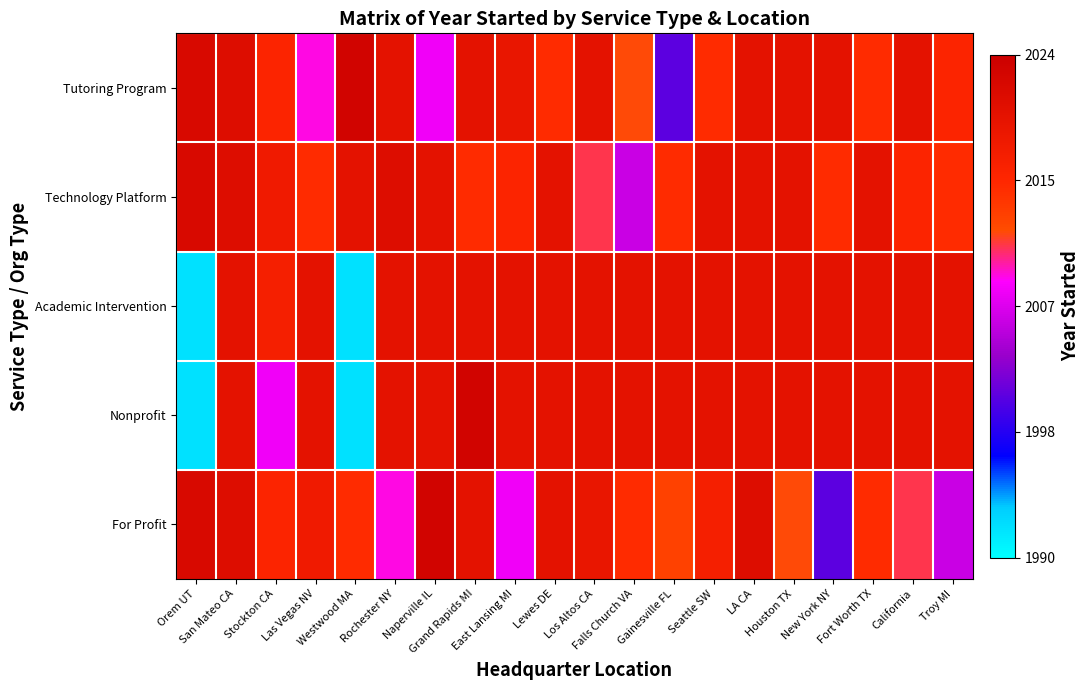

Reading right to left, extract all data points from this chart.

Tutoring Program: Troy MI=0.8	California=0.9	Fort Worth TX=0.7	New York NY=0.9	Houston TX=0.9	LA CA=0.9	Seattle SW=0.7	Gainesville FL=0.3	Falls Church VA=0.6	Los Altos CA=0.9	Lewes DE=0.7	East Lansing MI=0.9	Grand Rapids MI=0.9	Naperville IL=0.5	Rochester NY=0.9	Westwood MA=1.0	Las Vegas NV=0.6	Stockton CA=0.8	San Mateo CA=0.9	Orem UT=0.9
Technology Platform: Troy MI=0.7	California=0.8	Fort Worth TX=0.9	New York NY=0.7	Houston TX=0.9	LA CA=0.9	Seattle SW=0.9	Gainesville FL=0.7	Falls Church VA=0.5	Los Altos CA=0.6	Lewes DE=0.9	East Lansing MI=0.8	Grand Rapids MI=0.7	Naperville IL=0.9	Rochester NY=0.9	Westwood MA=0.9	Las Vegas NV=0.7	Stockton CA=0.8	San Mateo CA=0.9	Orem UT=0.9
Academic Intervention: Troy MI=0.9	California=0.9	Fort Worth TX=0.9	New York NY=0.9	Houston TX=0.9	LA CA=0.9	Seattle SW=0.9	Gainesville FL=0.9	Falls Church VA=0.9	Los Altos CA=0.9	Lewes DE=0.9	East Lansing MI=0.9	Grand Rapids MI=0.9	Naperville IL=0.9	Rochester NY=0.9	Westwood MA=0.1	Las Vegas NV=0.9	Stockton CA=0.8	San Mateo CA=0.9	Orem UT=0.1
Nonprofit: Troy MI=0.9	California=0.9	Fort Worth TX=0.9	New York NY=0.9	Houston TX=0.9	LA CA=0.9	Seattle SW=0.9	Gainesville FL=0.9	Falls Church VA=0.9	Los Altos CA=0.9	Lewes DE=0.9	East Lansing MI=0.9	Grand Rapids MI=1.0	Naperville IL=0.9	Rochester NY=0.9	Westwood MA=0.1	Las Vegas NV=0.9	Stockton CA=0.5	San Mateo CA=0.9	Orem UT=0.1
For Profit: Troy MI=0.5	California=0.6	Fort Worth TX=0.7	New York NY=0.3	Houston TX=0.6	LA CA=0.9	Seattle SW=0.8	Gainesville FL=0.7	Falls Church VA=0.7	Los Altos CA=0.9	Lewes DE=0.9	East Lansing MI=0.5	Grand Rapids MI=0.9	Naperville IL=1.0	Rochester NY=0.6	Westwood MA=0.7	Las Vegas NV=0.8	Stockton CA=0.8	San Mateo CA=0.9	Orem UT=0.9